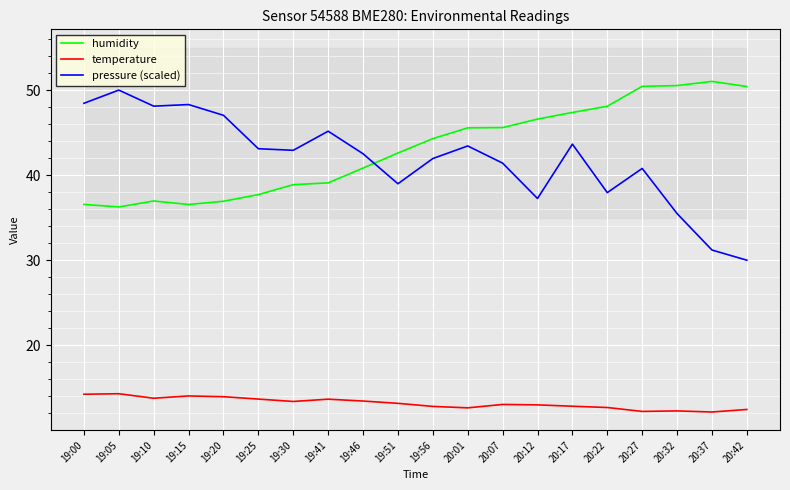

Does the chart display data point markers on the line(s)?

No